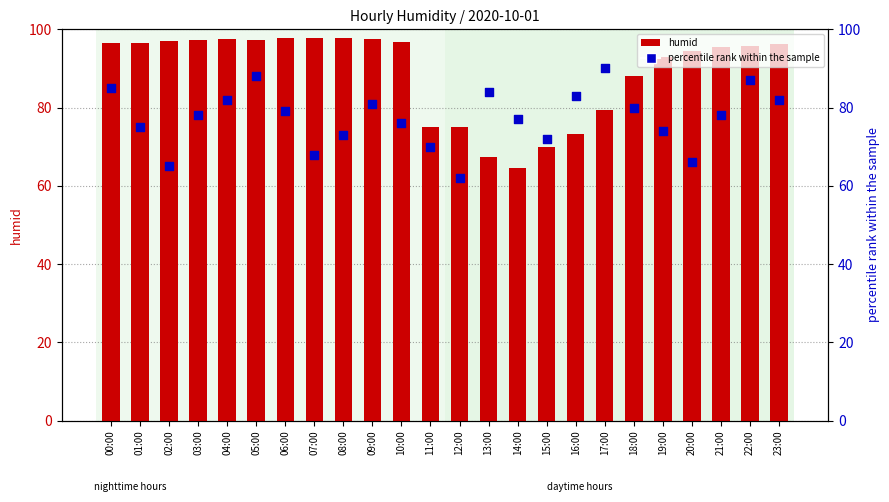

Which series has the largest total across all categories?

humid